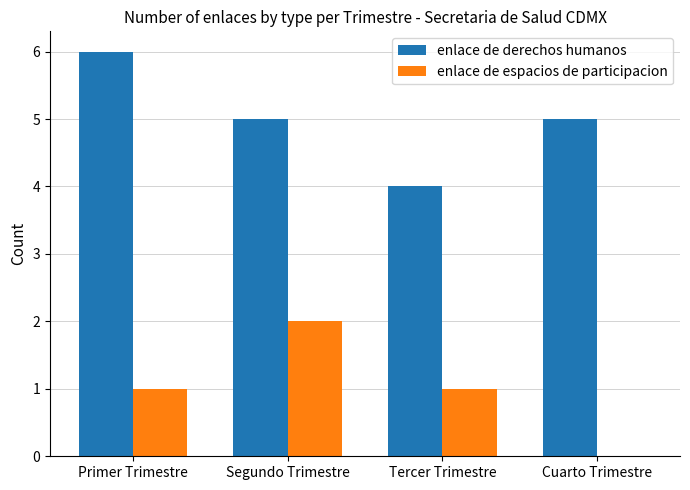

What is the average value of the enlace de derechos humanos series?

5